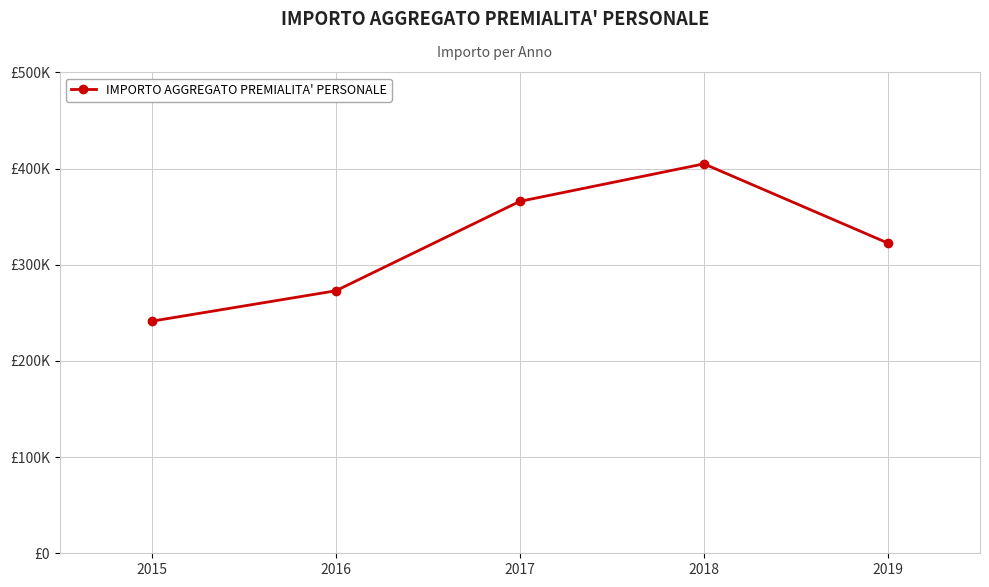

What is the difference between the values at 2016 and 2015?

31646.0